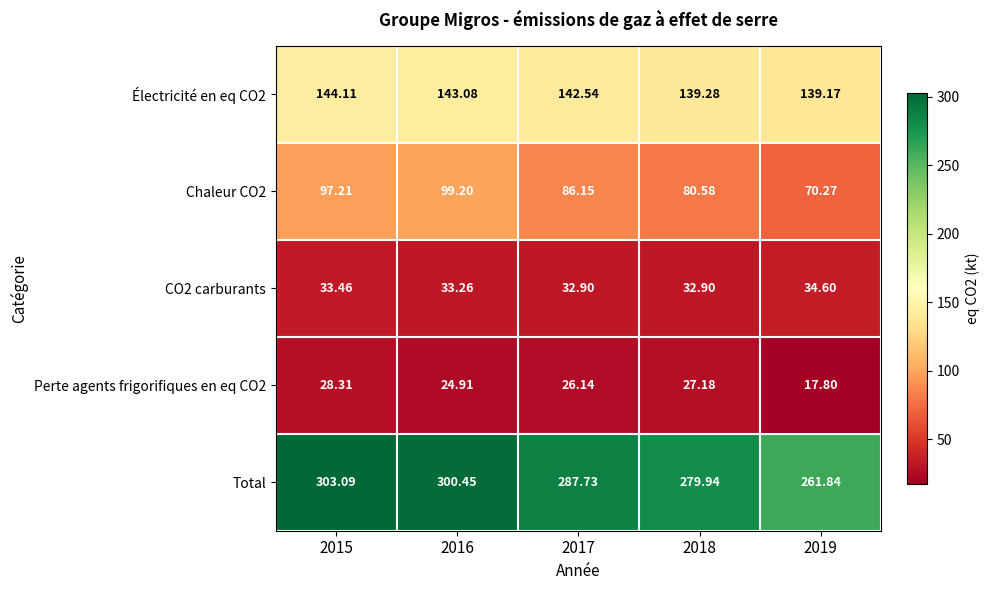

Which series has the largest range (max minus min)?

Total